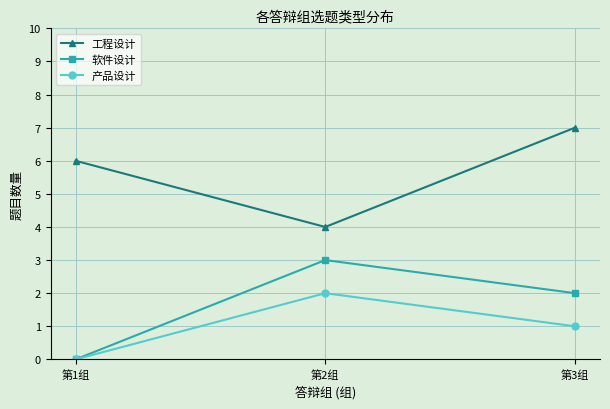

List the labels in order of 产品设计 value, smallest first.

第1组, 第3组, 第2组